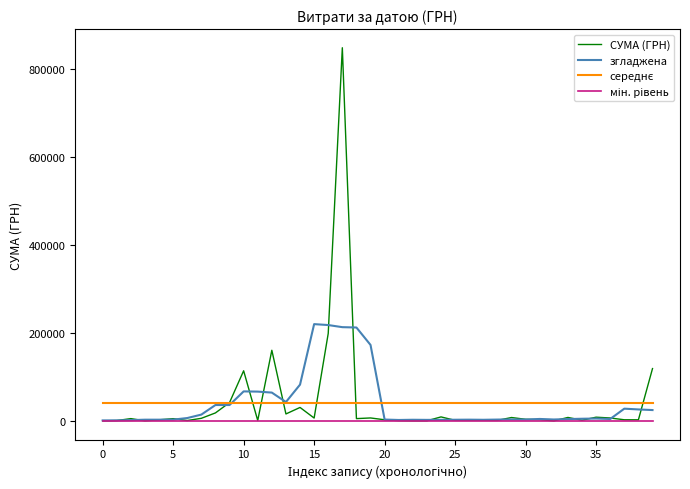

What is the maximum value for СУМА (ГРН)?

847922.9